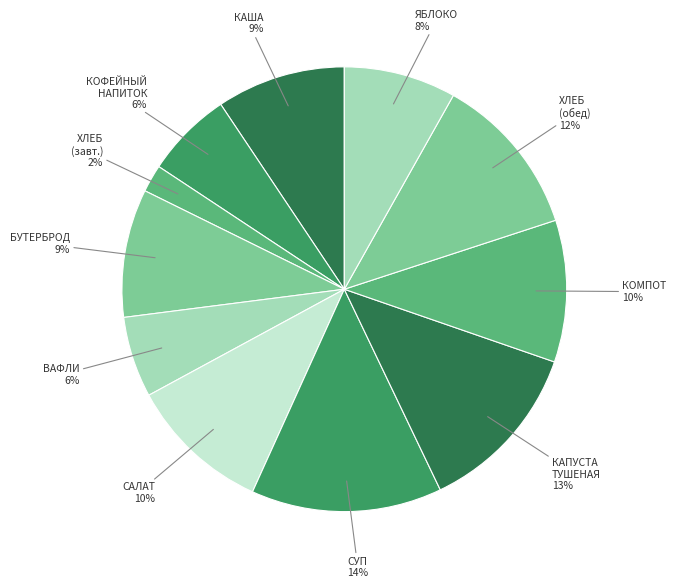

How many slices are in this pie chart?

11